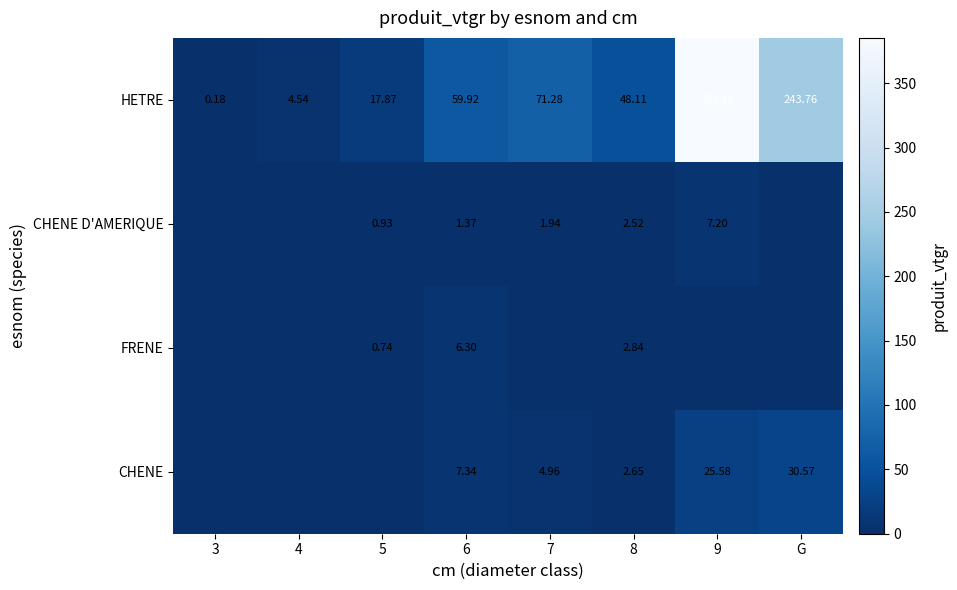

At how many categories does at least one series exceed 155?

2